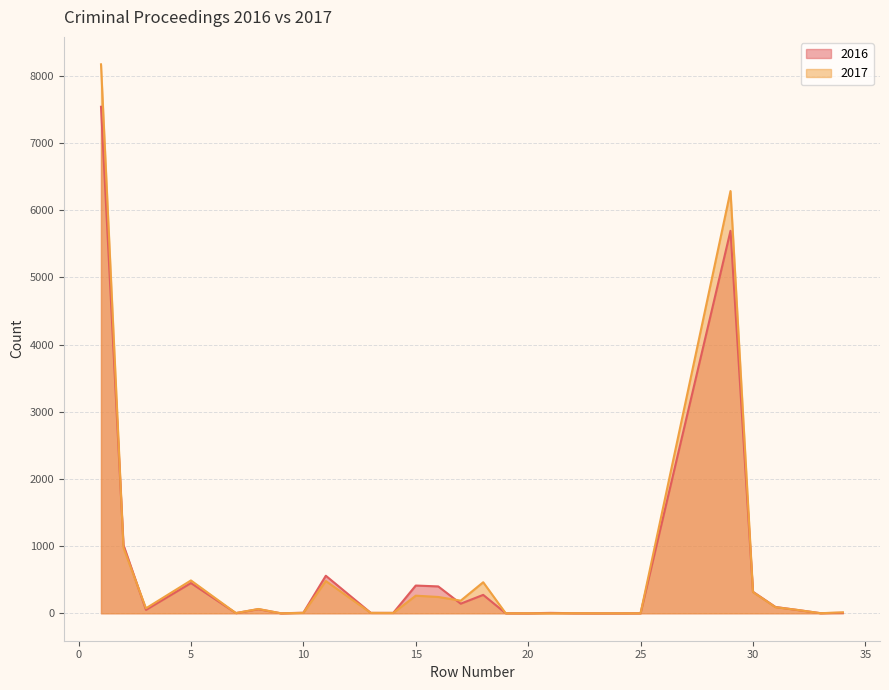

How many values in 2016 are above zero?

24